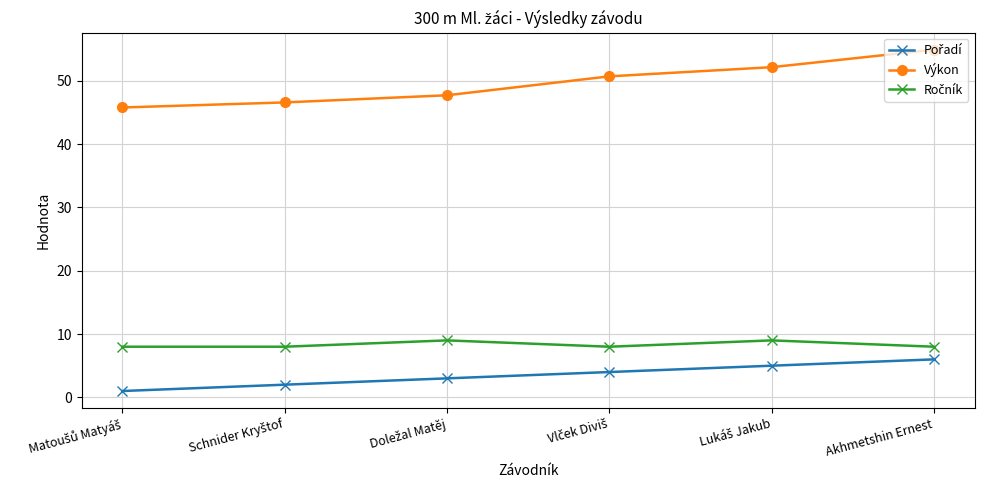

Which series has the widest spread of values?

Výkon